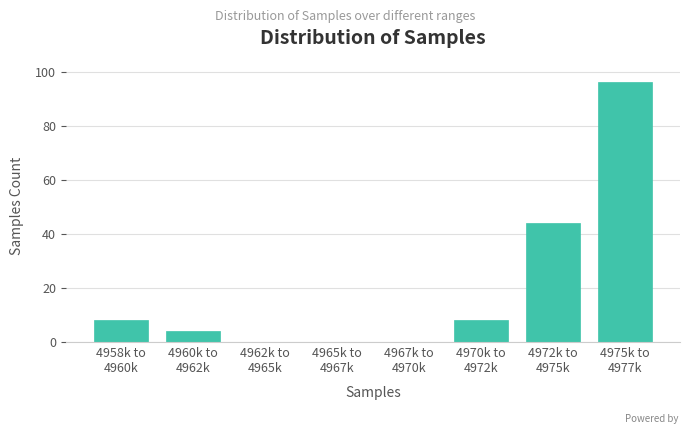

What is the greatest value displayed?

96